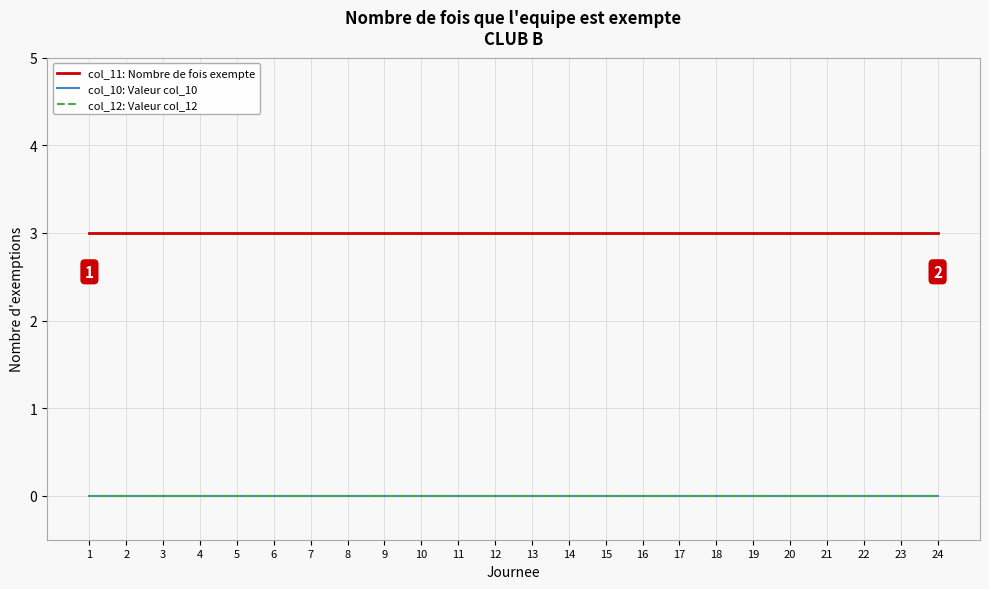

Reading left to right, transcribe all the data shown in this chart.

col_11: Nombre de fois exempte: 1=3	2=3	3=3	4=3	5=3	6=3	7=3	8=3	9=3	10=3	11=3	12=3	13=3	14=3	15=3	16=3	17=3	18=3	19=3	20=3	21=3	22=3	23=3	24=3
col_10: Valeur col_10: 1=0	2=0	3=0	4=0	5=0	6=0	7=0	8=0	9=0	10=0	11=0	12=0	13=0	14=0	15=0	16=0	17=0	18=0	19=0	20=0	21=0	22=0	23=0	24=0
col_12: Valeur col_12: 1=0	2=0	3=0	4=0	5=0	6=0	7=0	8=0	9=0	10=0	11=0	12=0	13=0	14=0	15=0	16=0	17=0	18=0	19=0	20=0	21=0	22=0	23=0	24=0